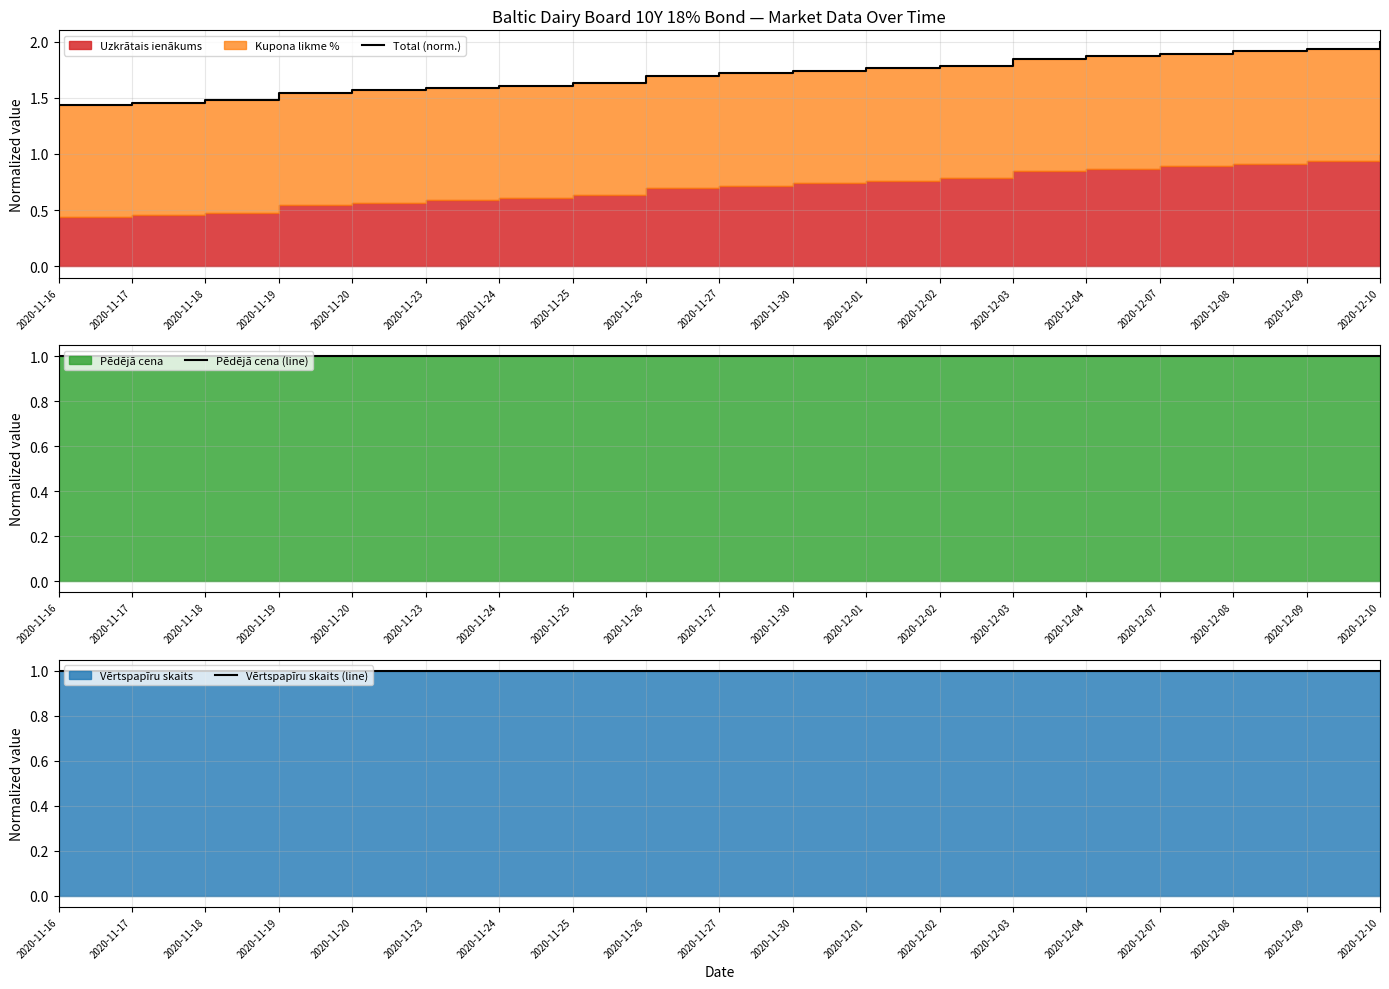

Which series has the largest range (max minus min)?

Total (norm.)